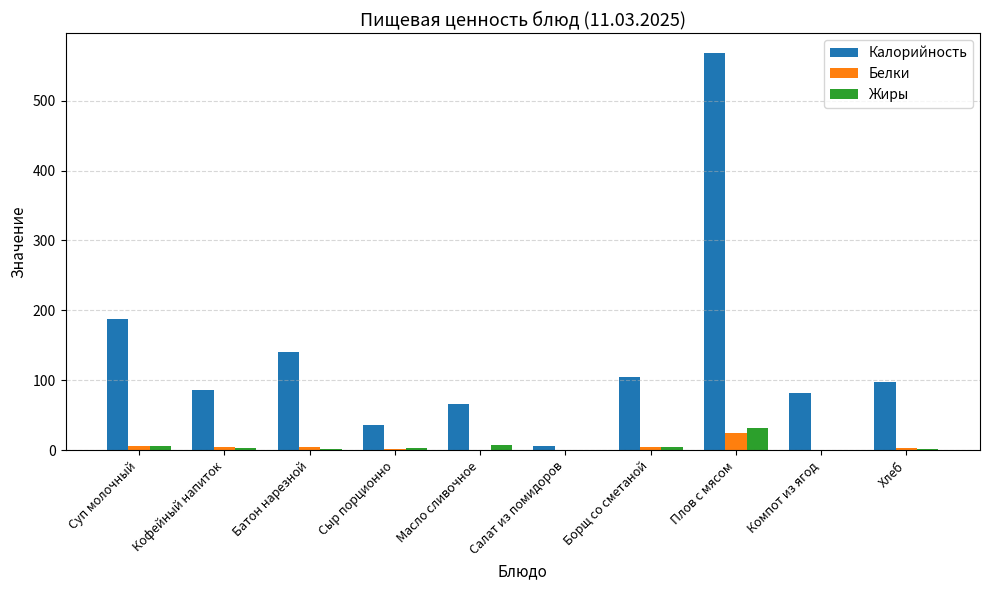

True or false: Калорийность has a value of 246 at Суп молочный.

False